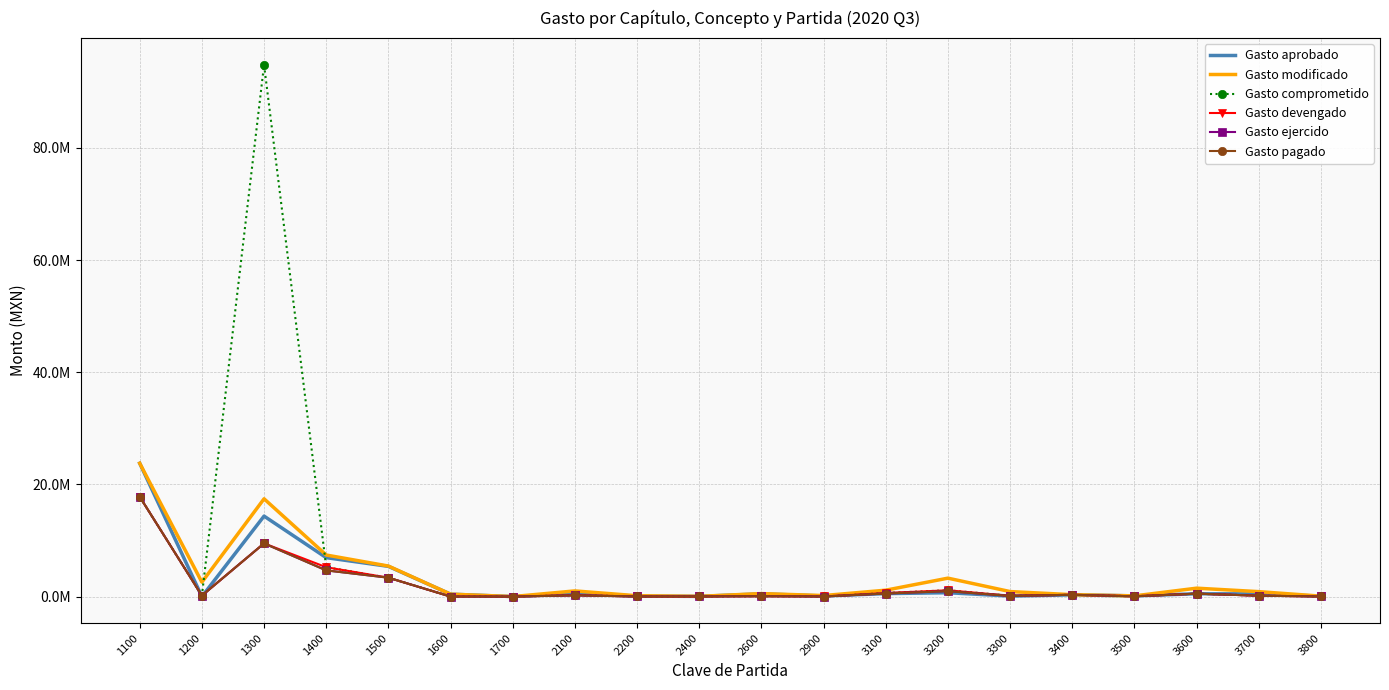

Is this an area chart (filled region under the line)?

No